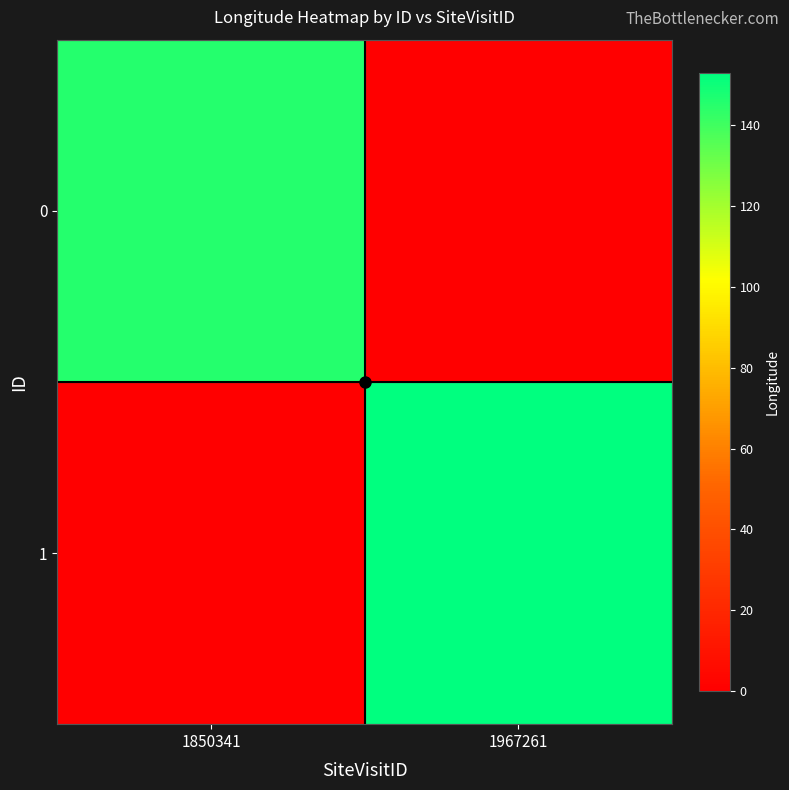

At how many categories does at least one series exceed 66?

2